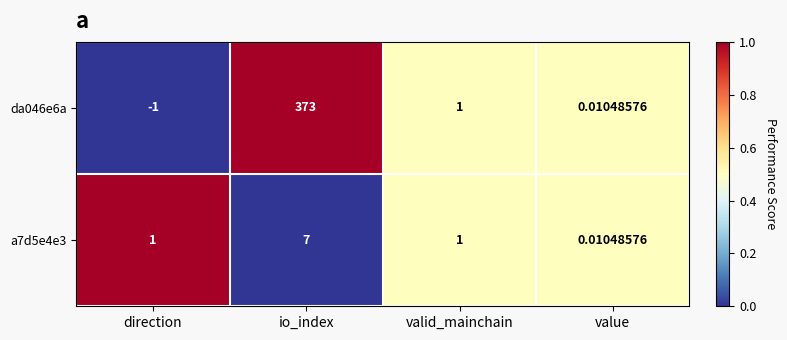

Rank the categories by da046e6a value from lowest to highest.

direction, value, valid_mainchain, io_index